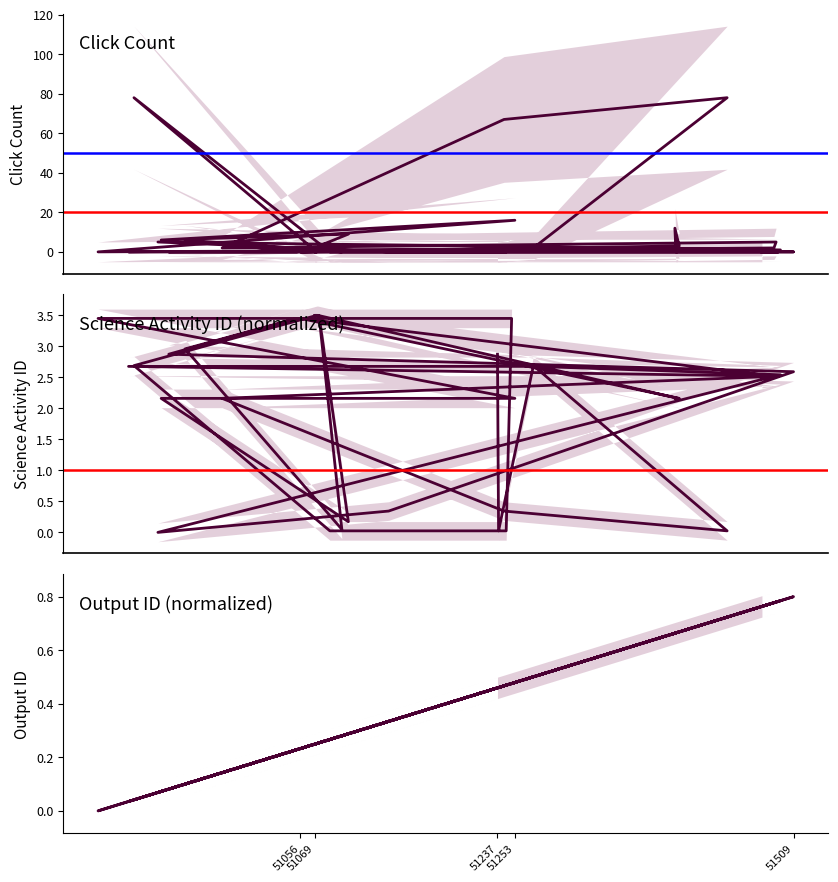

List the series in order of their overall mean, lowest first.

Output ID, Science Activity ID, Click Count